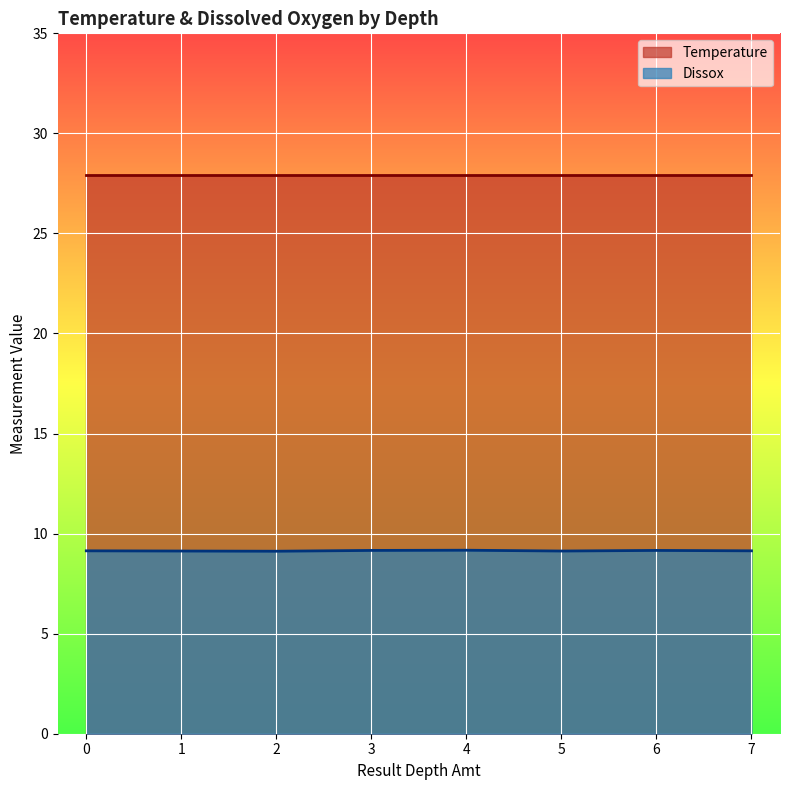

Is it true that the value at 3 is 12.6?

False